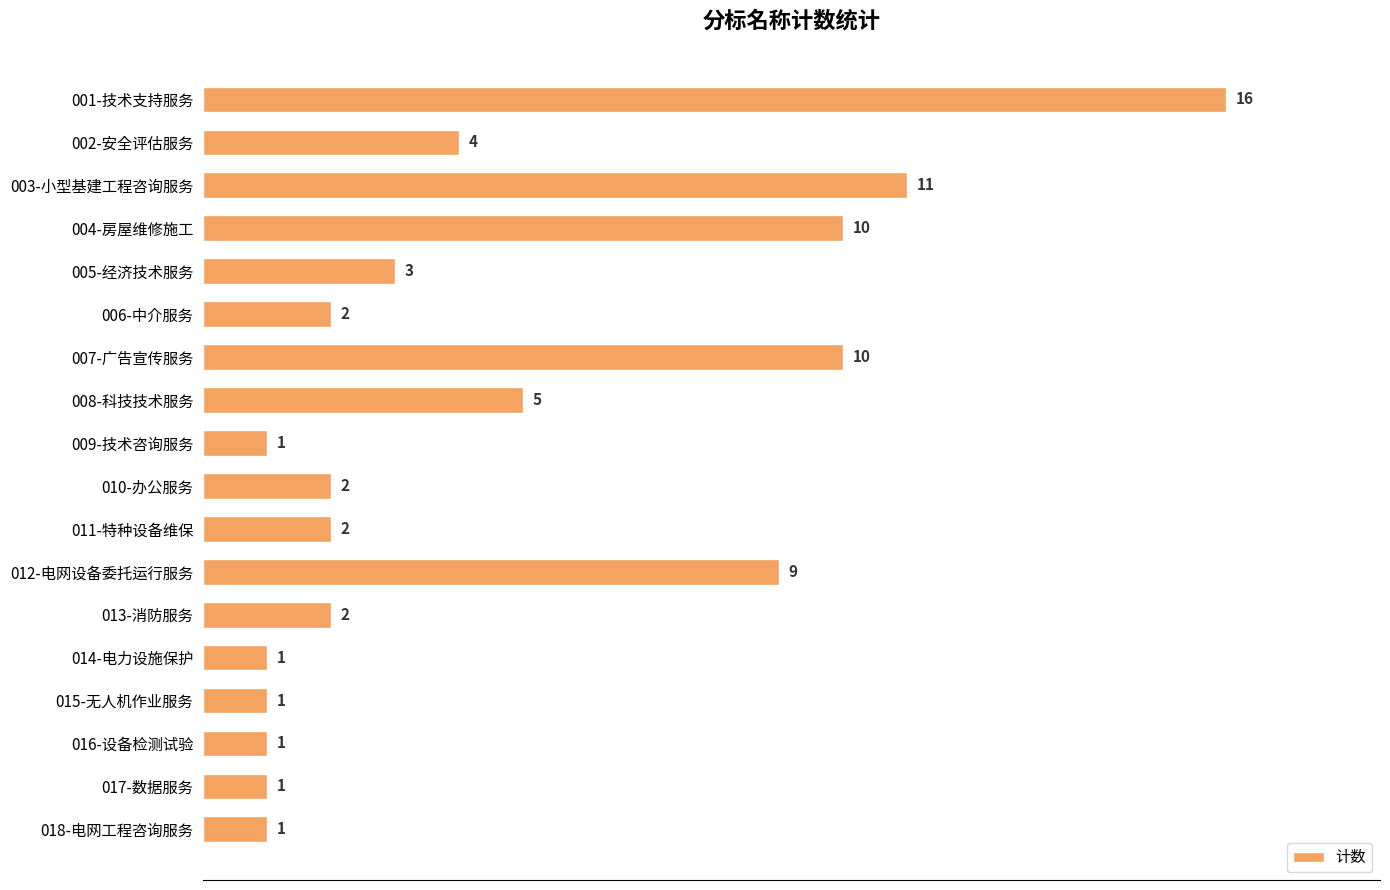

Approximately how many times larger is the value at 006-中介服务 compared to 016-设备检测试验?

2.0